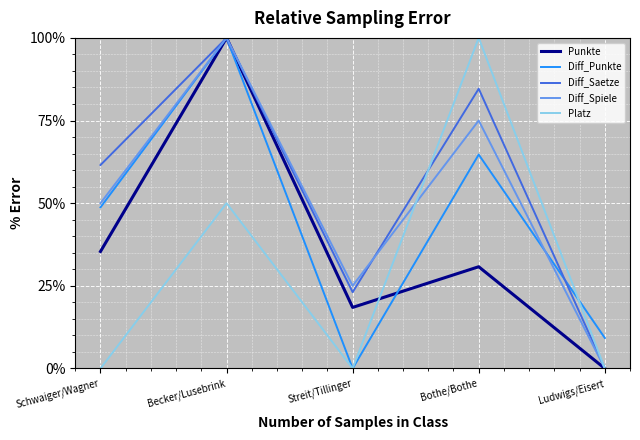

Between Bothe/Bothe and Ludwigs/Eisert, which series saw the biggest shift?

Platz